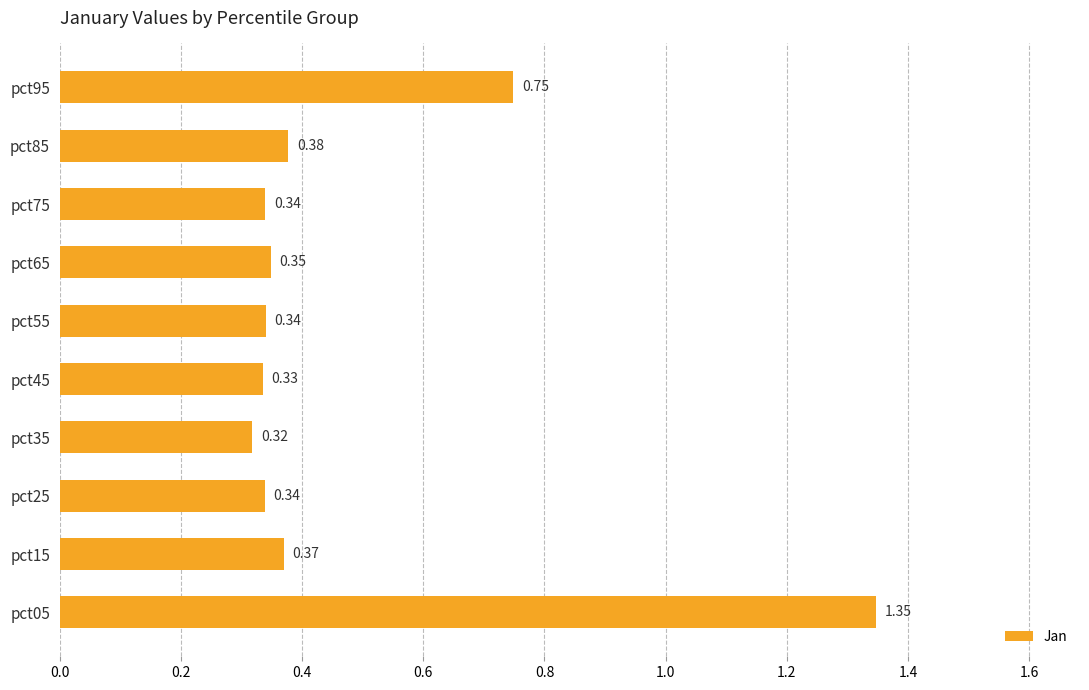

Which label corresponds to the smallest value in the chart?

pct35